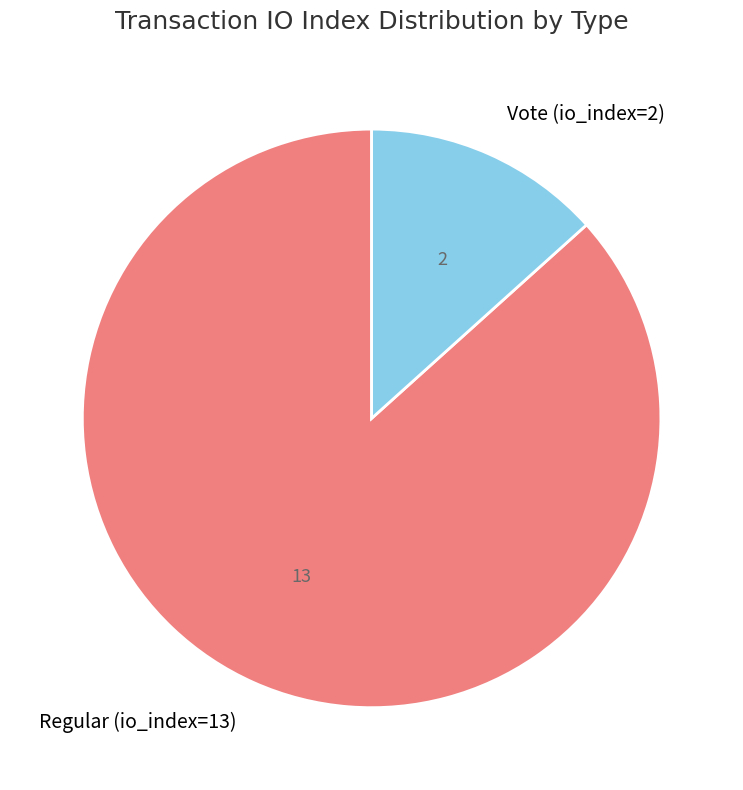

Combined, do Vote (io_index=2) and Regular (io_index=13) account for over 50%?

Yes